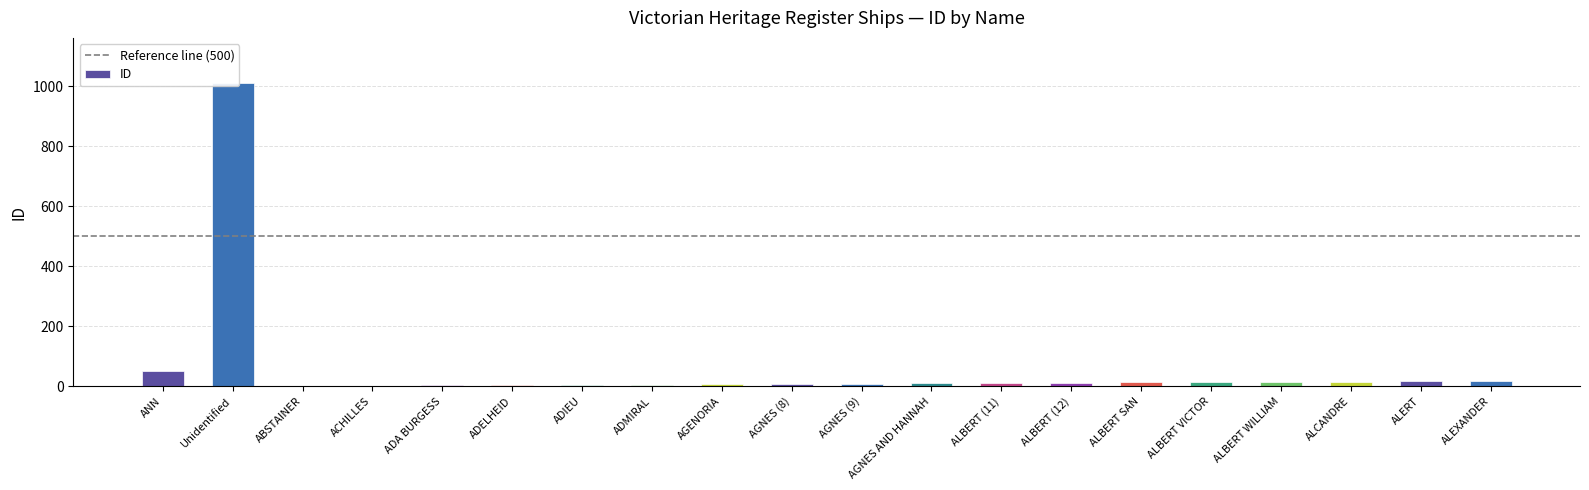

What is the value of the 4th bar from the left?

2